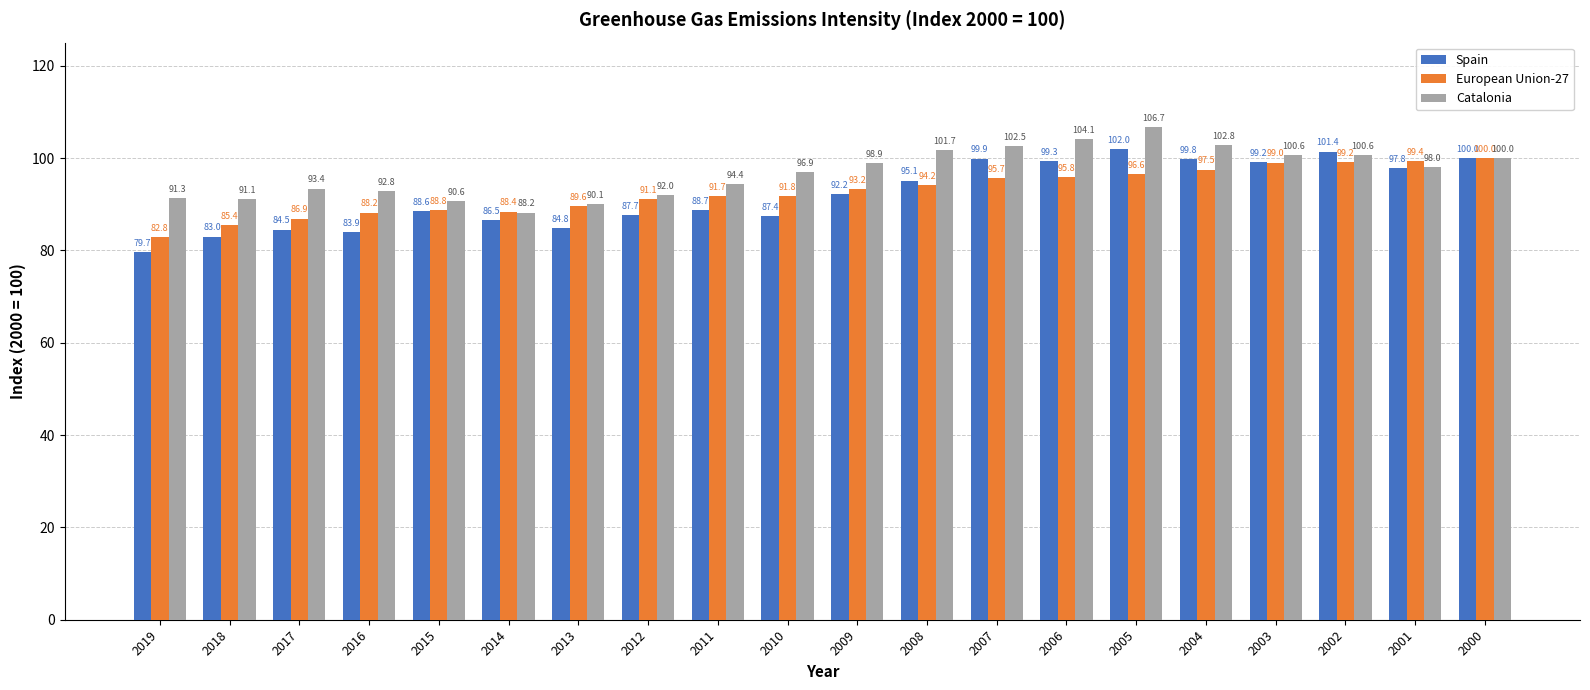

What is the value of the Spain bar at the 5th from the left?

88.6